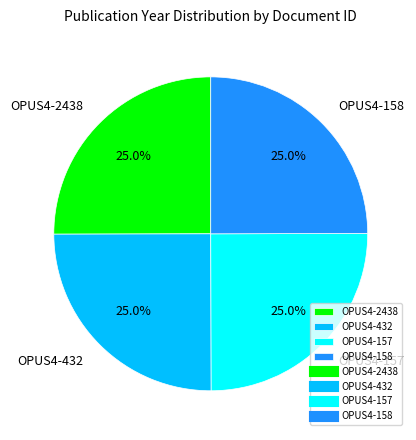

Approximately how many times larger is the value at OPUS4-2438 compared to OPUS4-157?

1.0